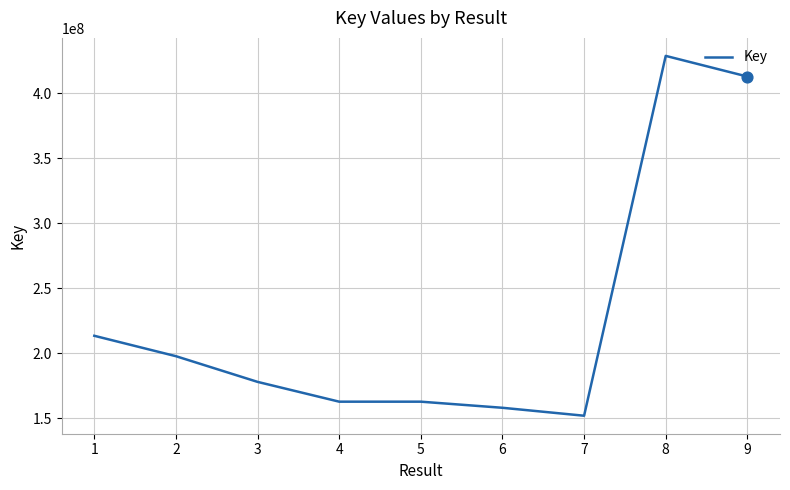

Which has a higher value, 2 or 6?

2